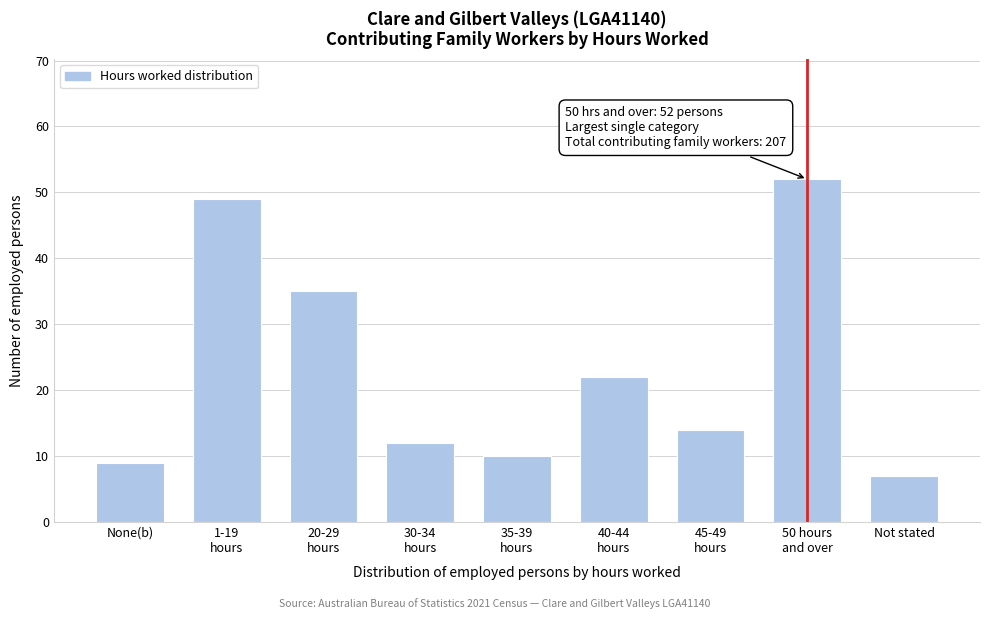

Reading left to right, transcribe all the data shown in this chart.

9	49	35	12	10	22	14	52	7